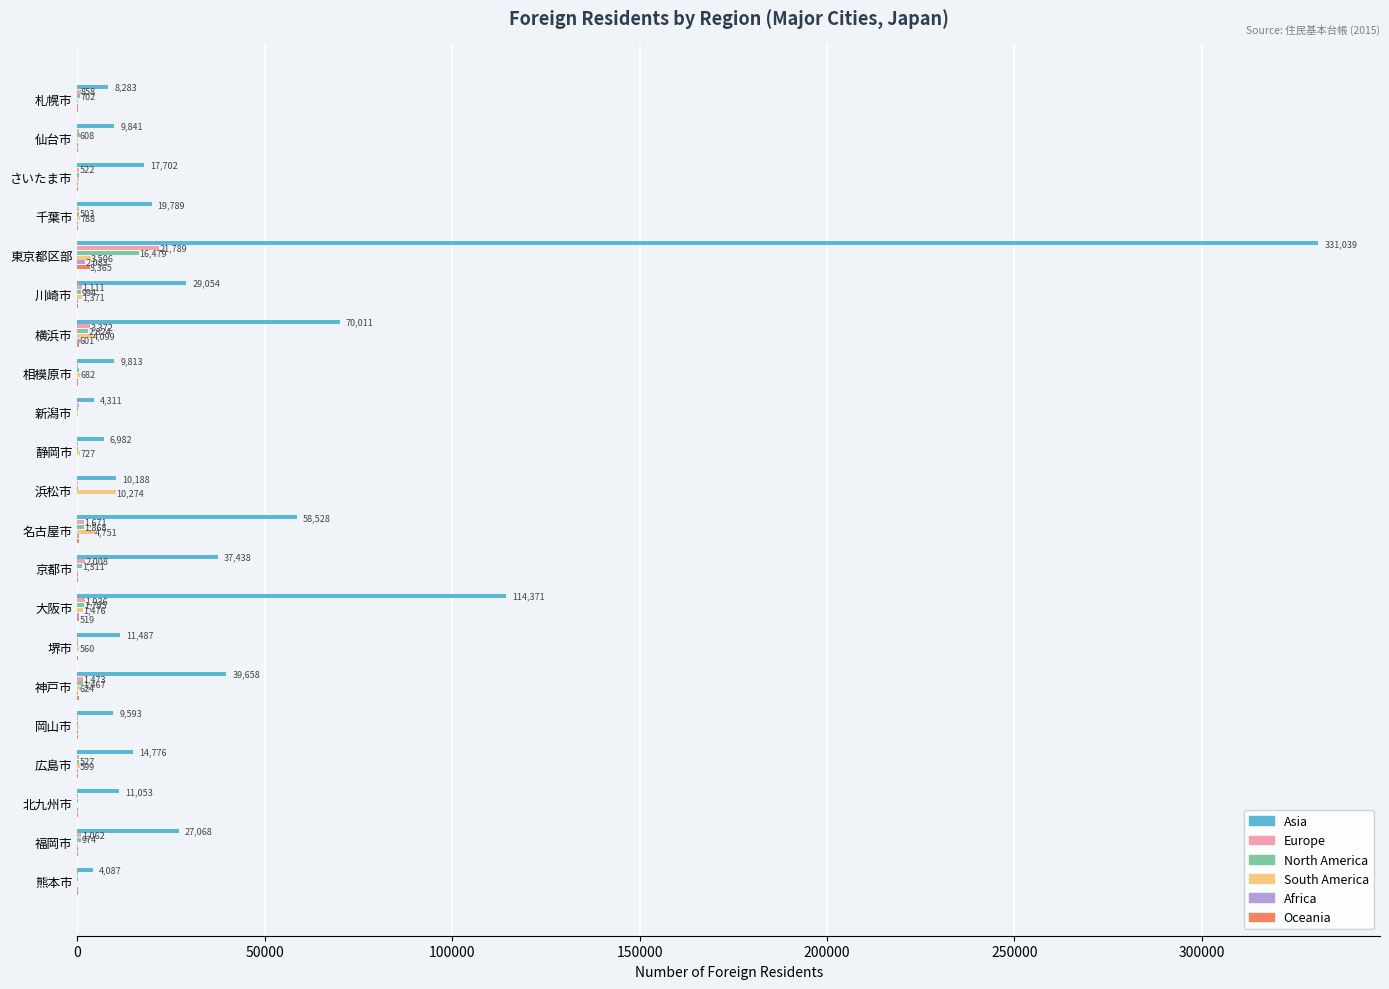

At which category is the sum across all series the highest?

東京都区部